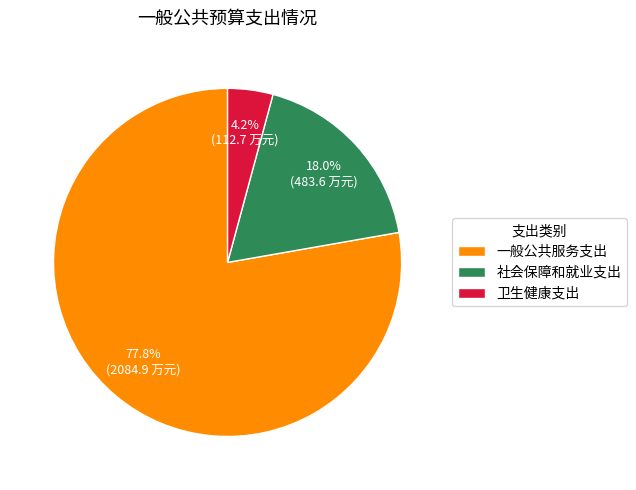

How many slices are in this pie chart?

3